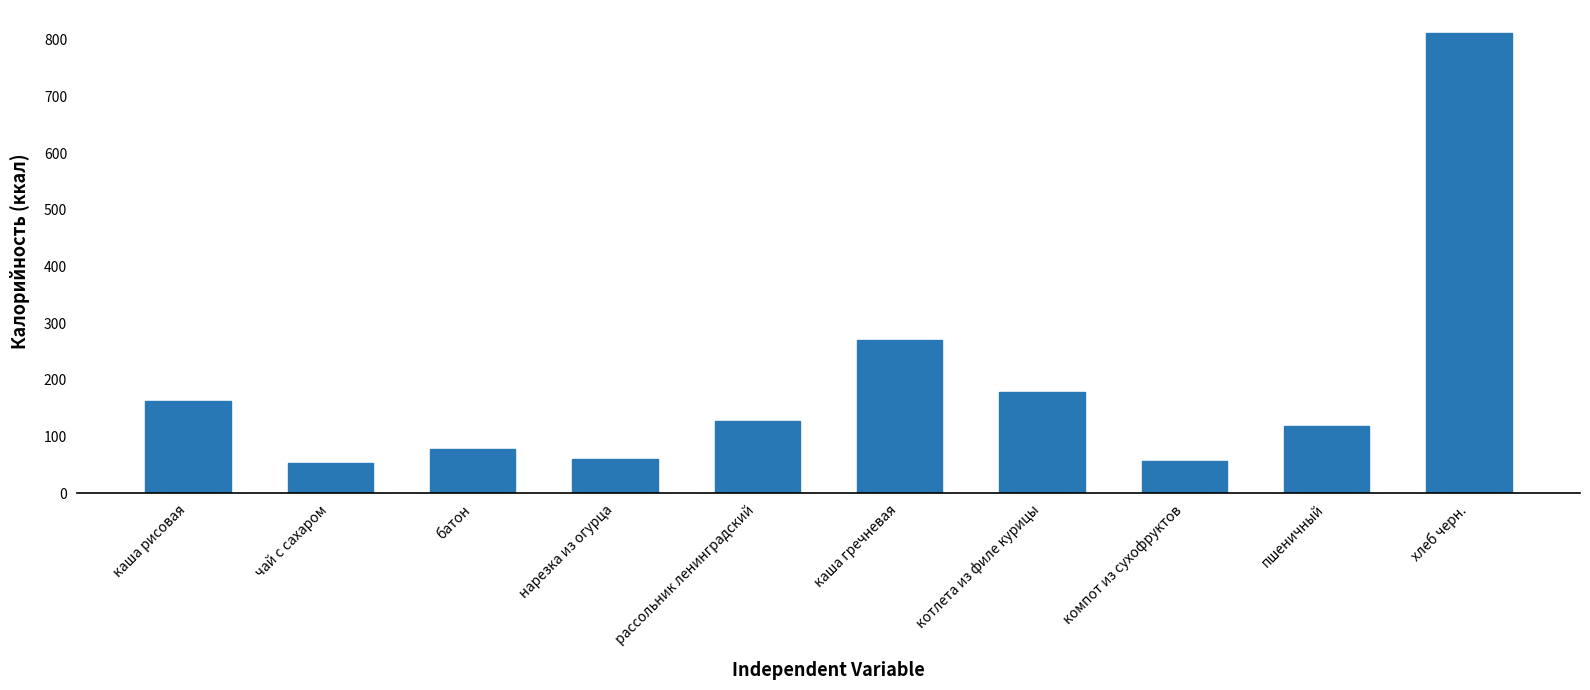

Where is the data nearest to the value 432?

каша гречневая